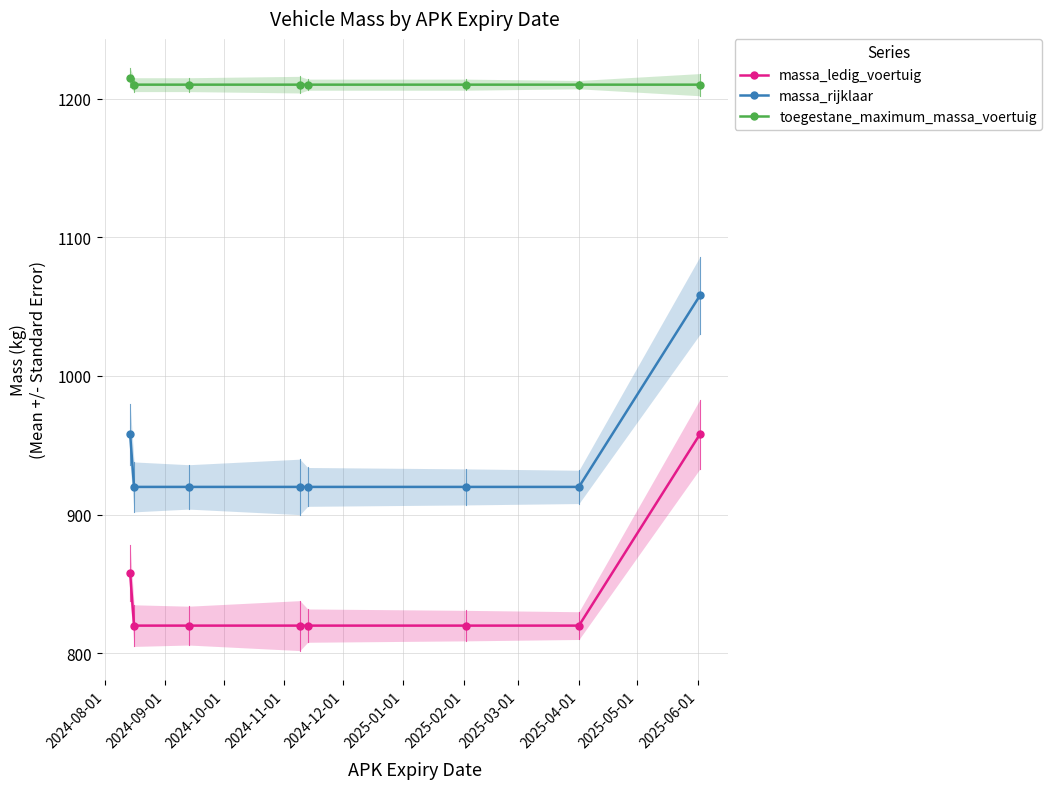

True or false: massa_ledig_voertuig and toegestane_maximum_massa_voertuig cross at least once.

False